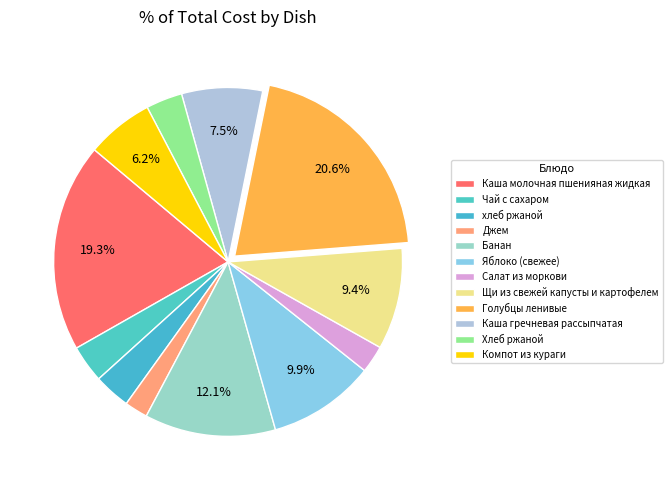

What percentage do Джем and Салат из моркови together represent?

4.7%